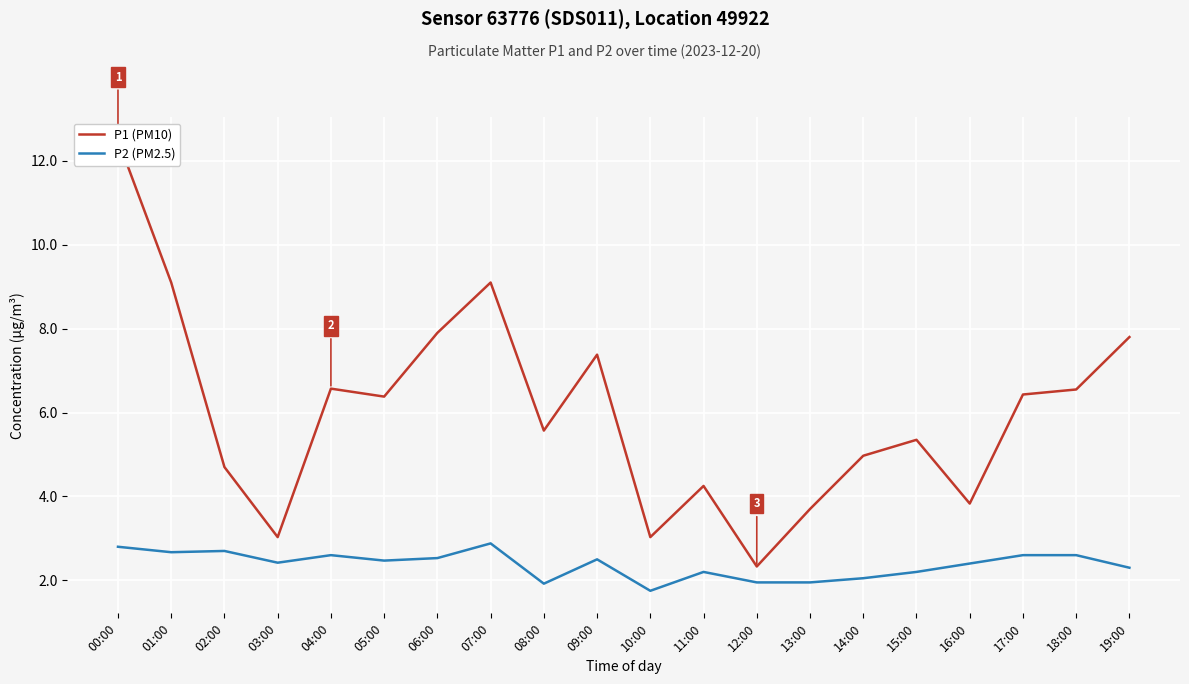

True or false: P1 (PM10) has more than 2 points higher than both neighbors.

True